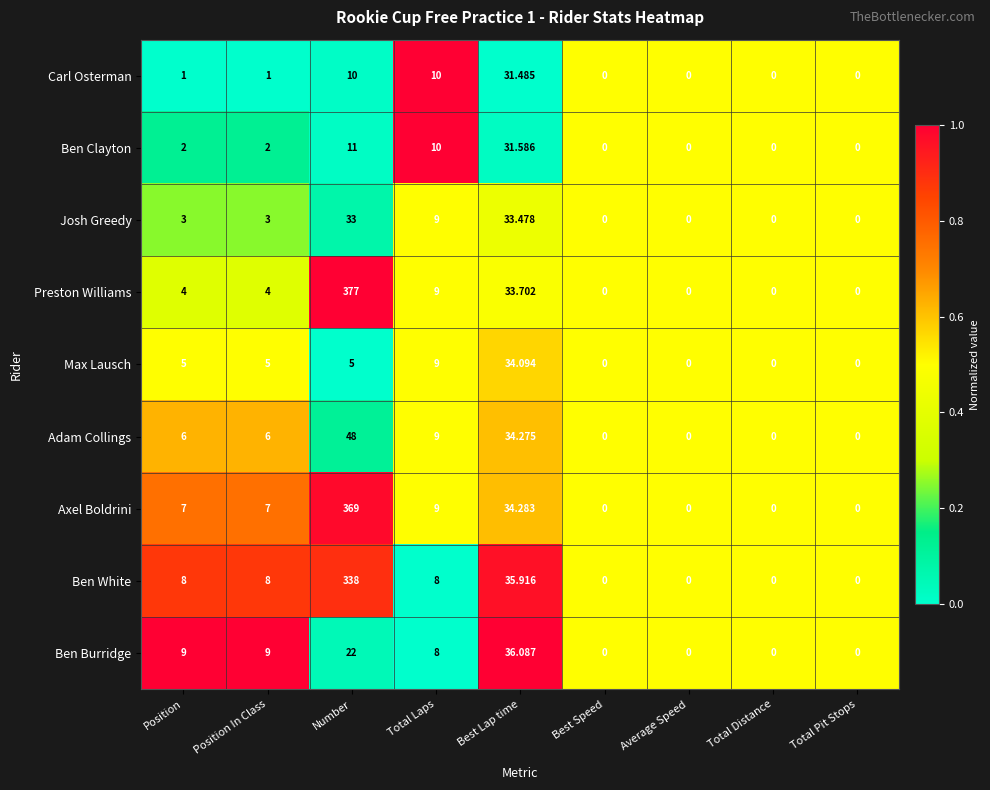

Is the value of Josh Greedy at Total Distance greater than the value of Max Lausch at Number?

No